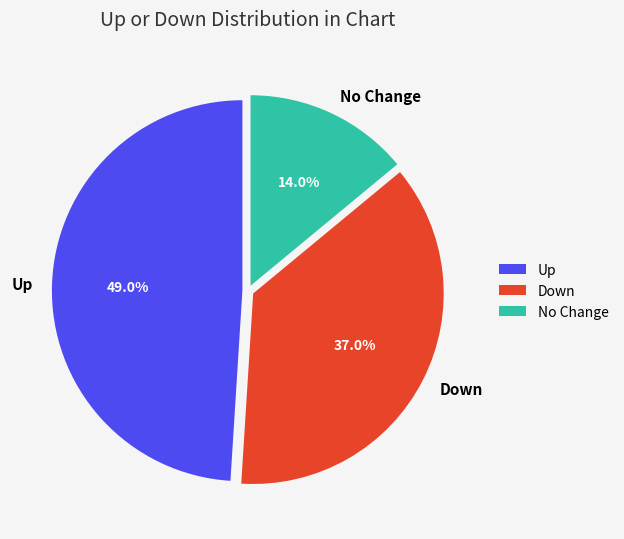

Which slice is the largest?

Up